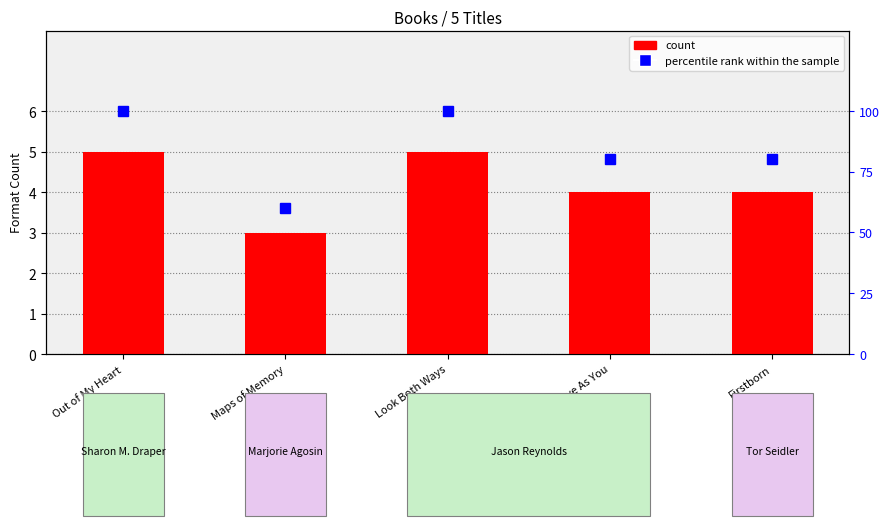

Which has a higher value, Firstborn or Look Both Ways?

Look Both Ways